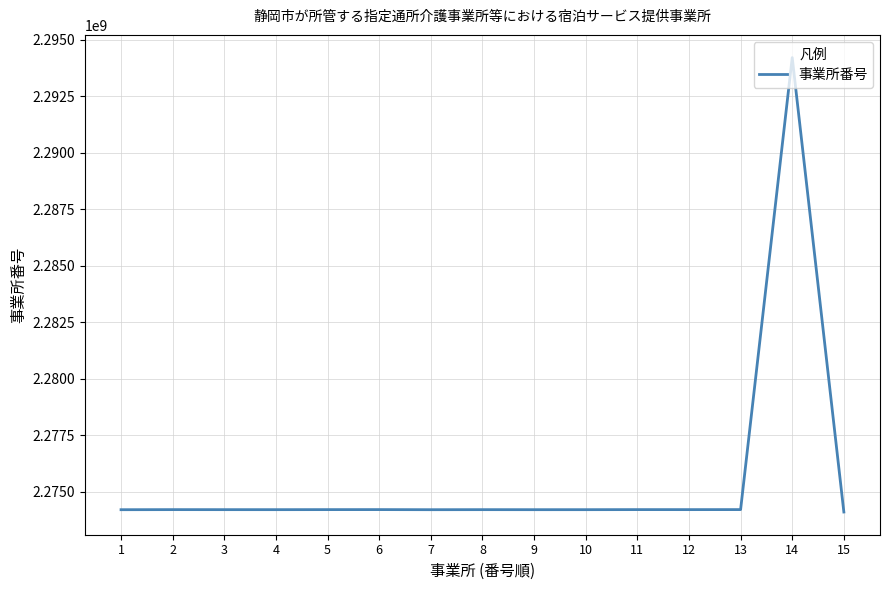

What is the smallest value displayed?

2274101415